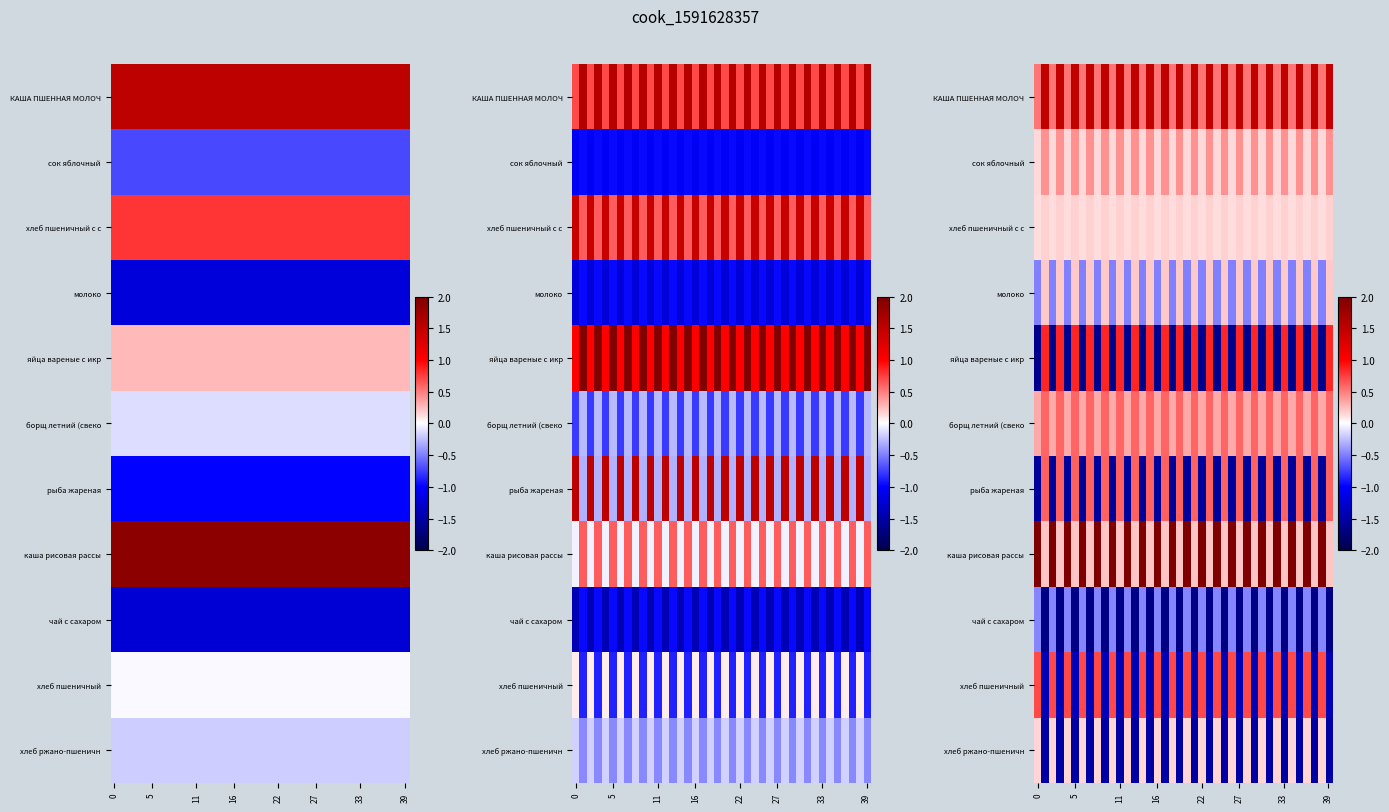

How many values in the КАША ПШЕННАЯ МОЛОЧ series are below 1?

20